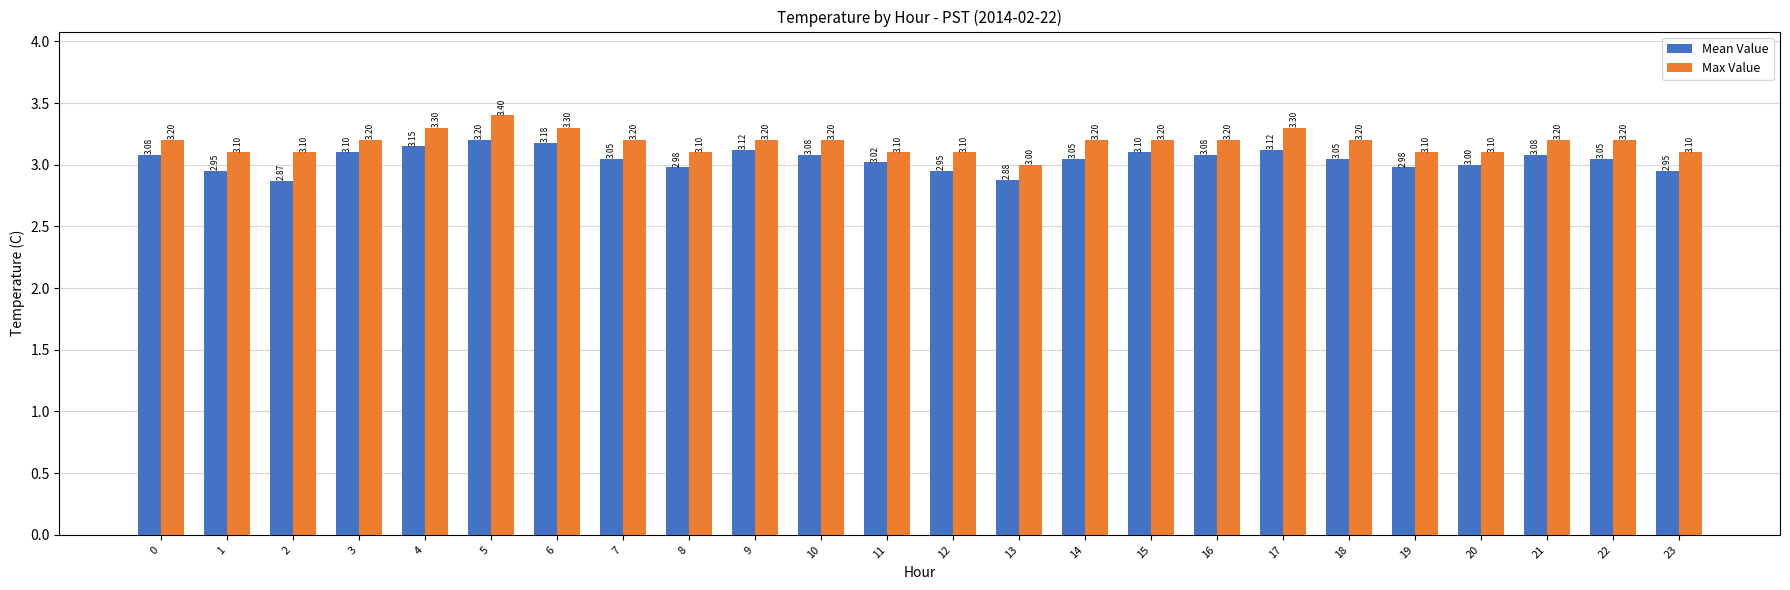

What is the sum of the Max Value values at 0 and 8?

6.3